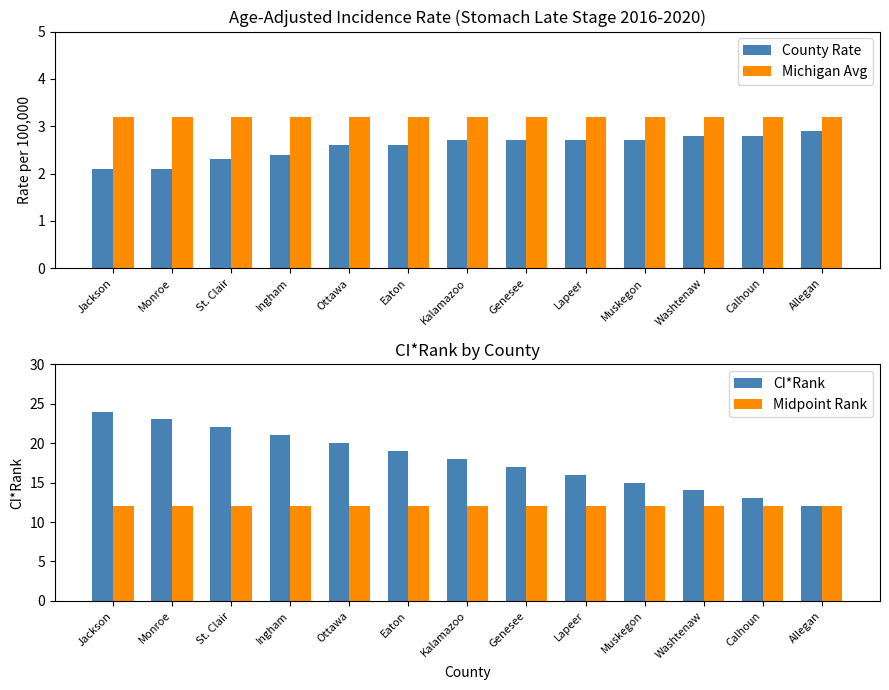

At how many categories does at least one series exceed 17?

7